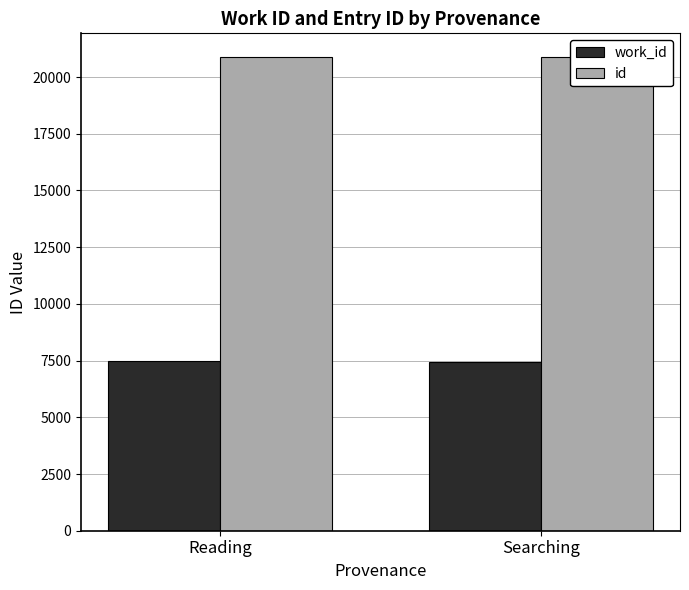

What is the label of the 1st bar from the right?

Searching